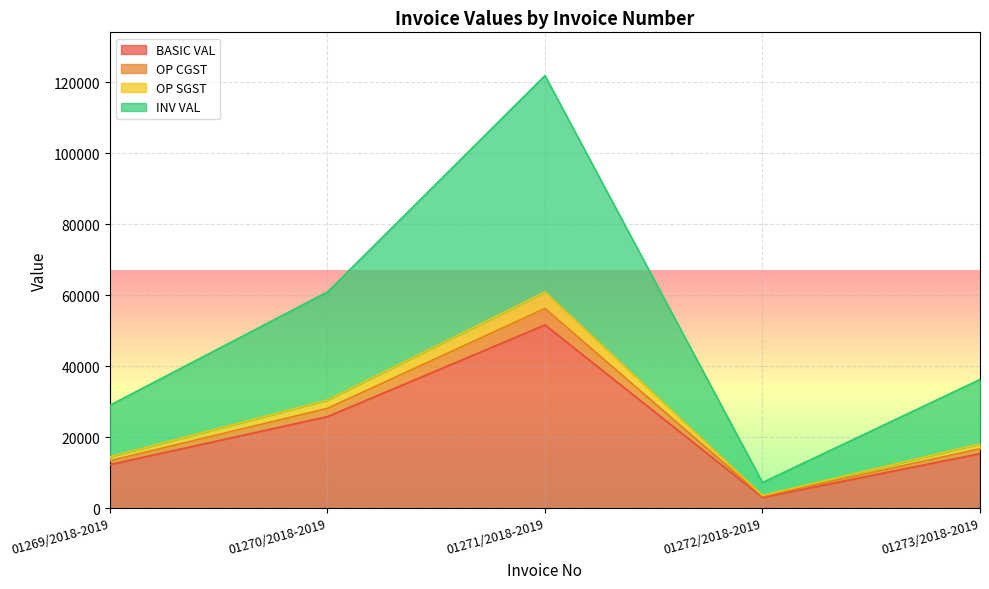

How many interior local valleys does the OP SGST series have?

1